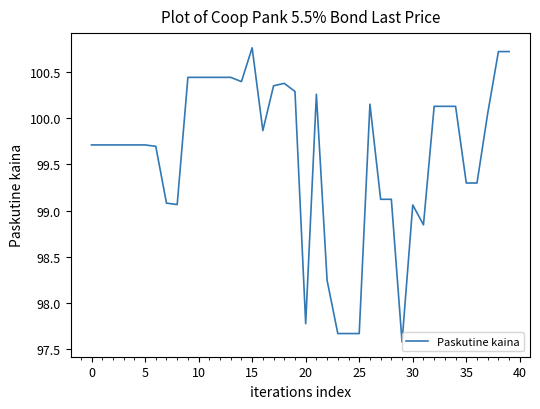

What is the difference between the maximum and minimum values?

3.2